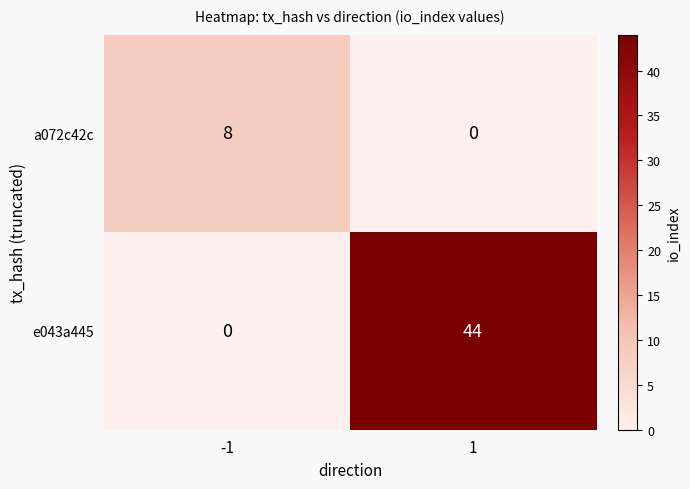

The value of e043a445 at -1 is -28. True or false?

False